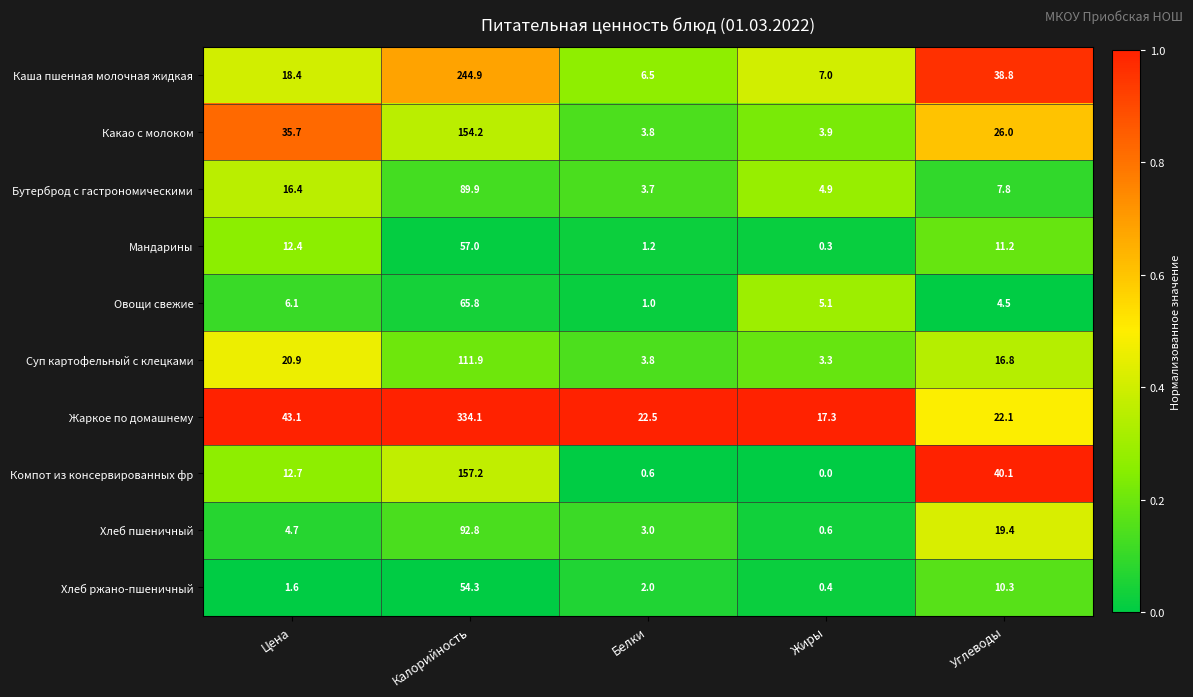

At how many categories does at least one series exceed 0?

5